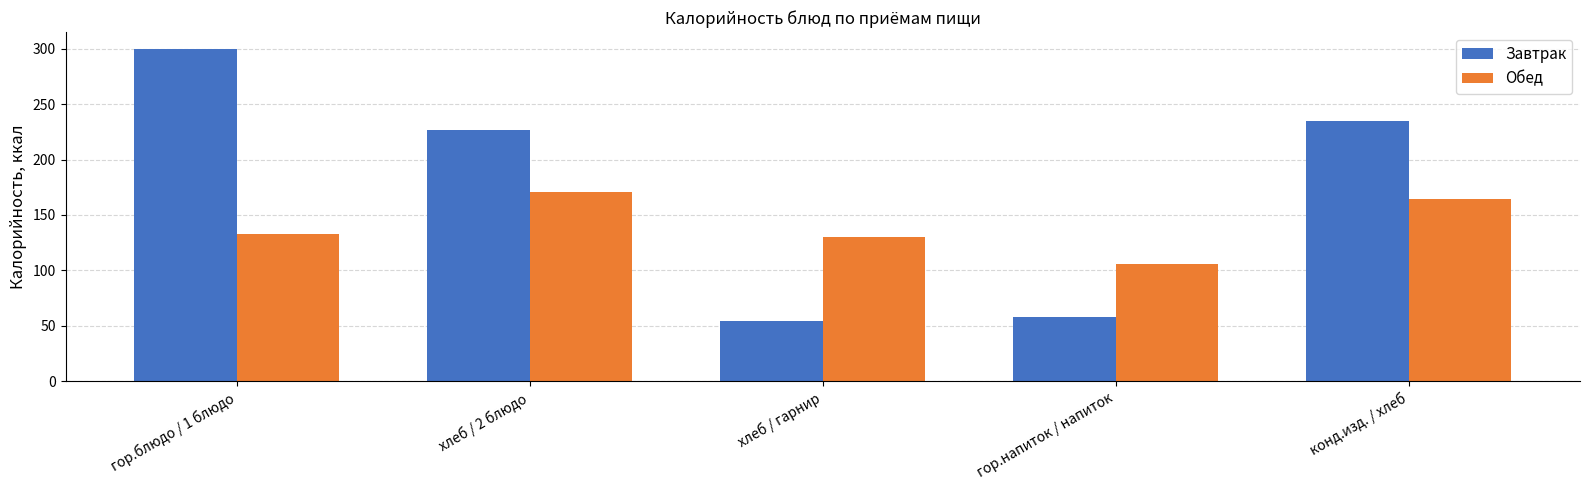

What is the difference between the highest and lowest values at хлеб / 2 блюдо?

56